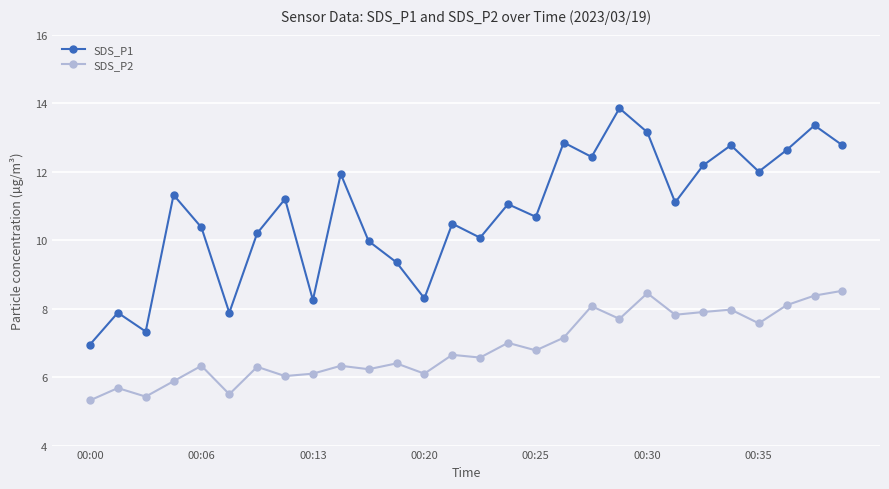

What is the difference between the maximum and minimum values in the SDS_P1 series?

6.9